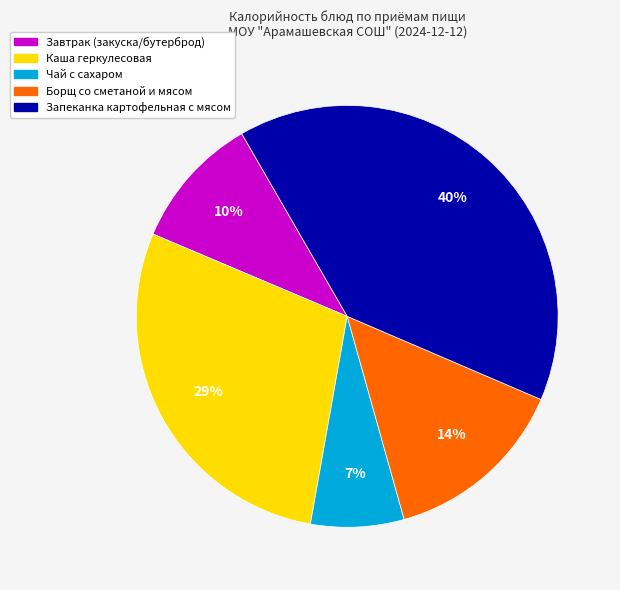

Which has a higher value, Чай с сахаром or Борщ со сметаной и мясом?

Борщ со сметаной и мясом